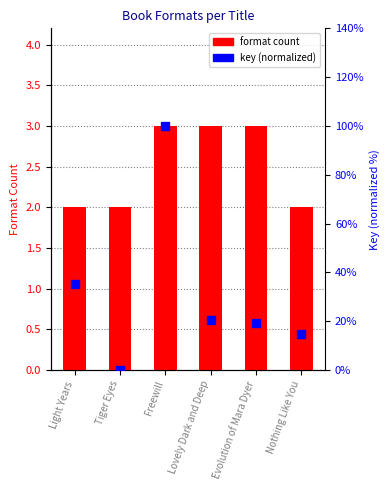

Which series has the largest Y range (max minus min)?

format count